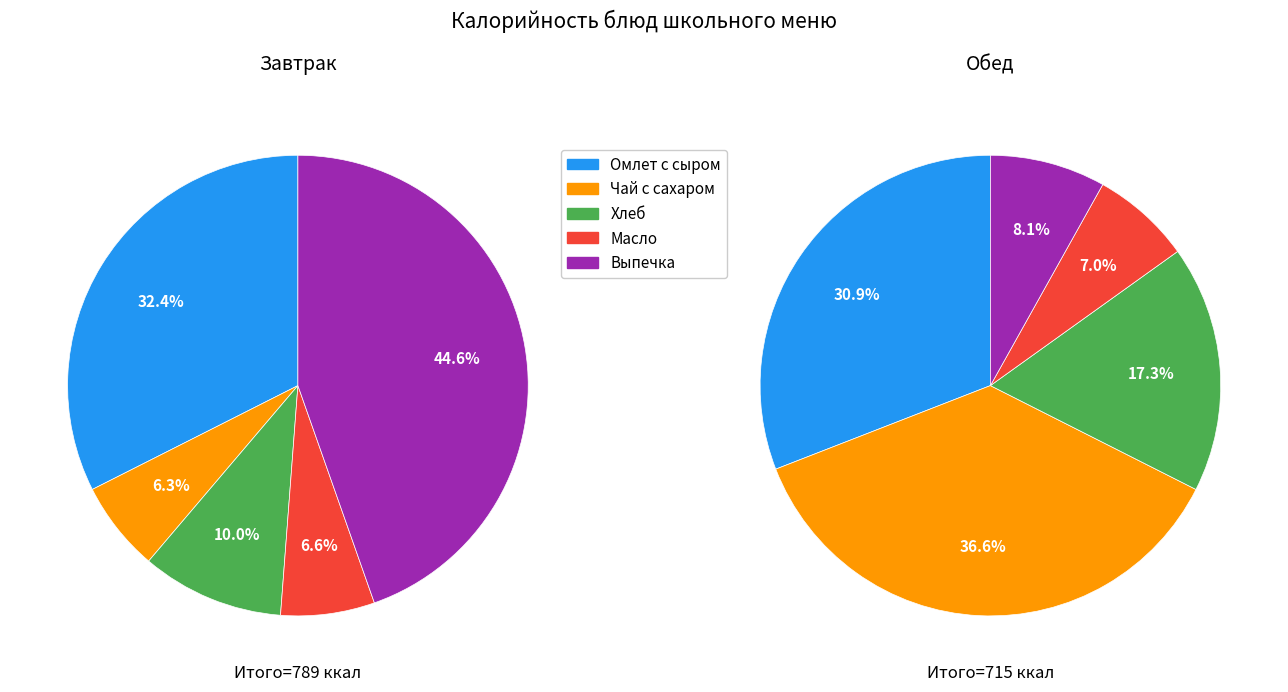

Is there any slice that represents more than half of the pie?

No